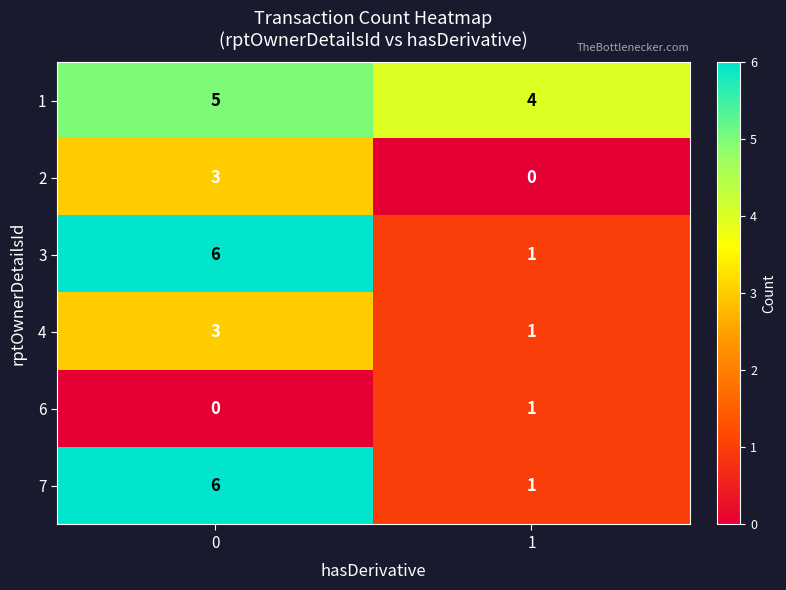

What is the sum of all 2 values?

3